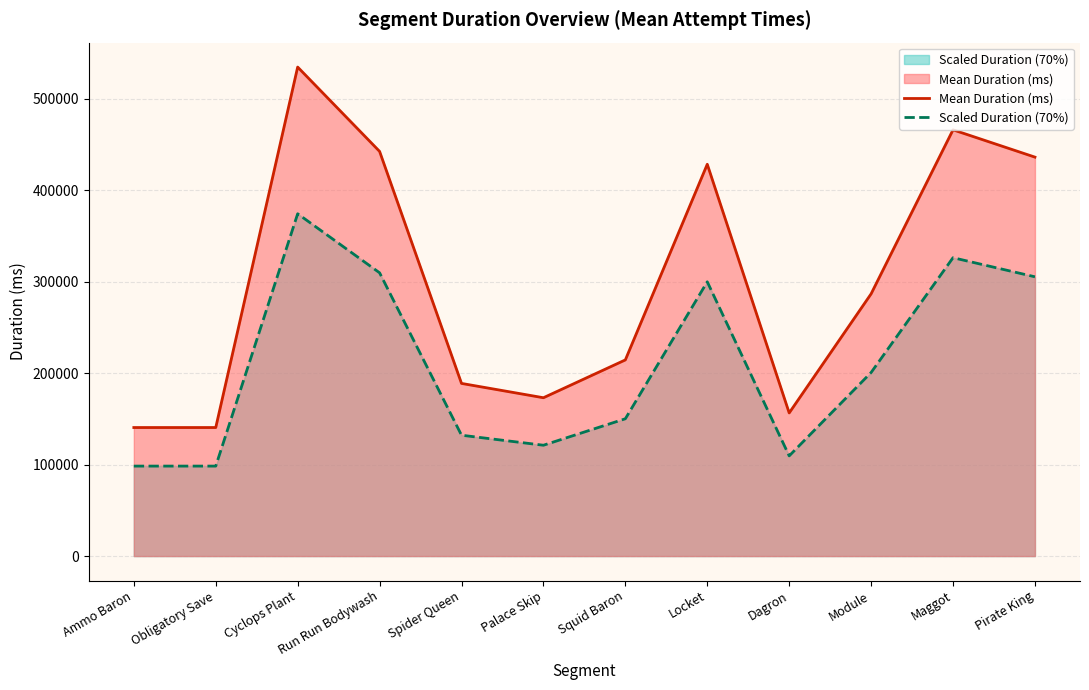

Between Run Run Bodywash and Spider Queen, which series saw the biggest shift?

Mean Duration (ms)